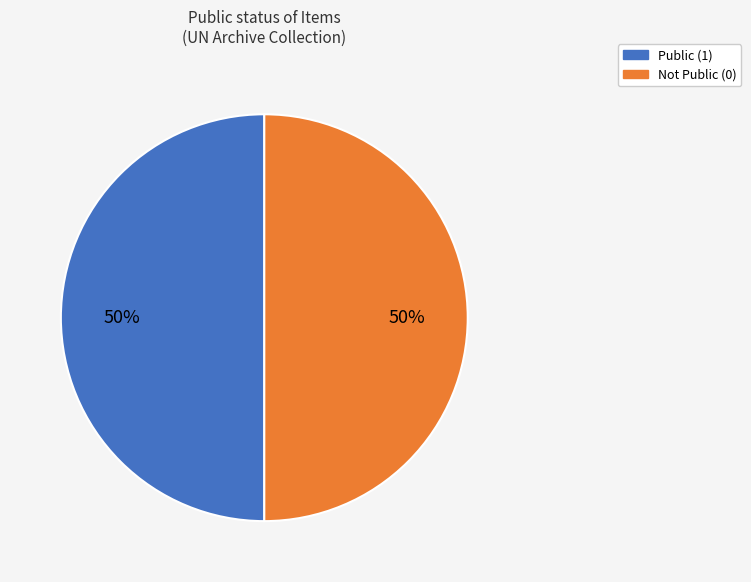

Approximately how many times larger is the value at Public (1) compared to Not Public (0)?

1.0